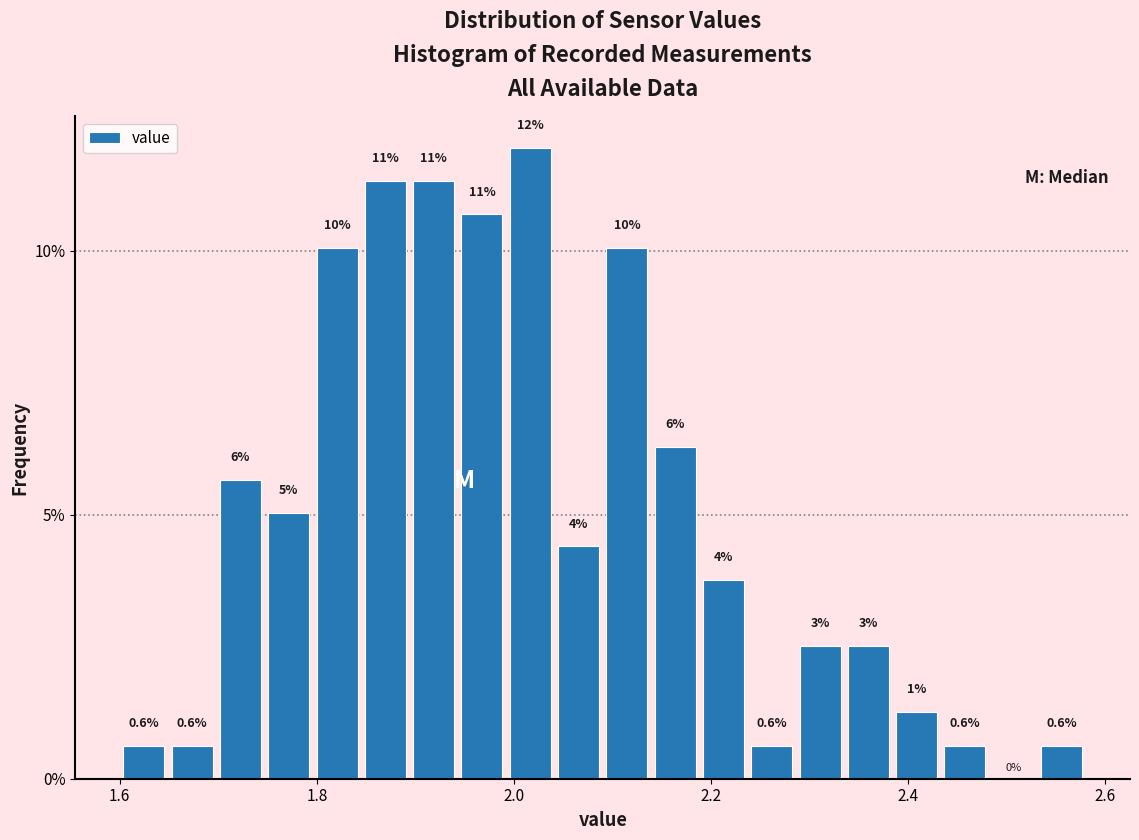

Around what value on the x-axis is the tallest bar? Give the approximate position of its centre, as read against the axis.

2.02